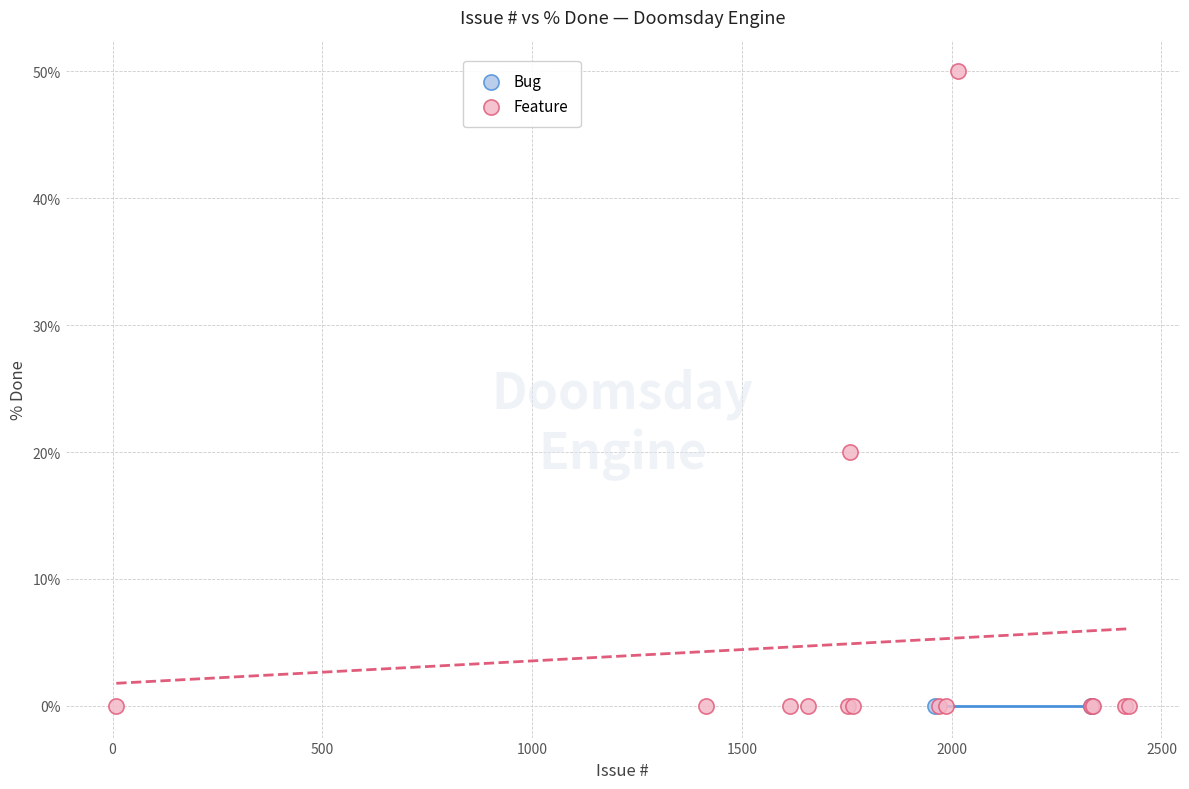

Which series reaches the maximum Y coordinate?

Feature